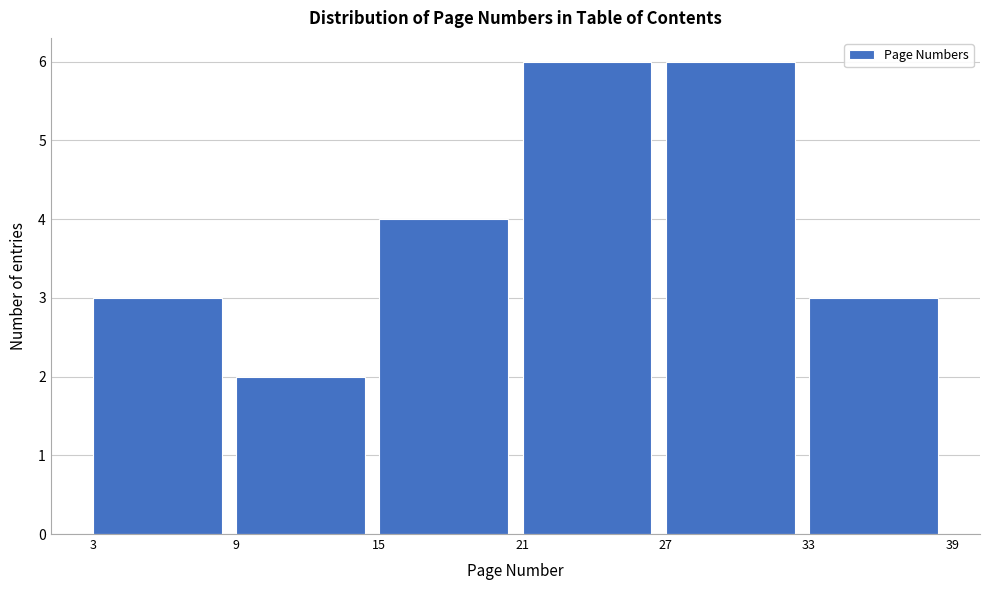

Reading left to right, list every bar in this chart as the range it spans on the x-axis followed by its height. The values are not printed on the chart, so give them approximately, as read against the axis.

3 to 9: 3
9 to 15: 2
15 to 21: 4
21 to 27: 6
27 to 33: 6
33 to 39: 3